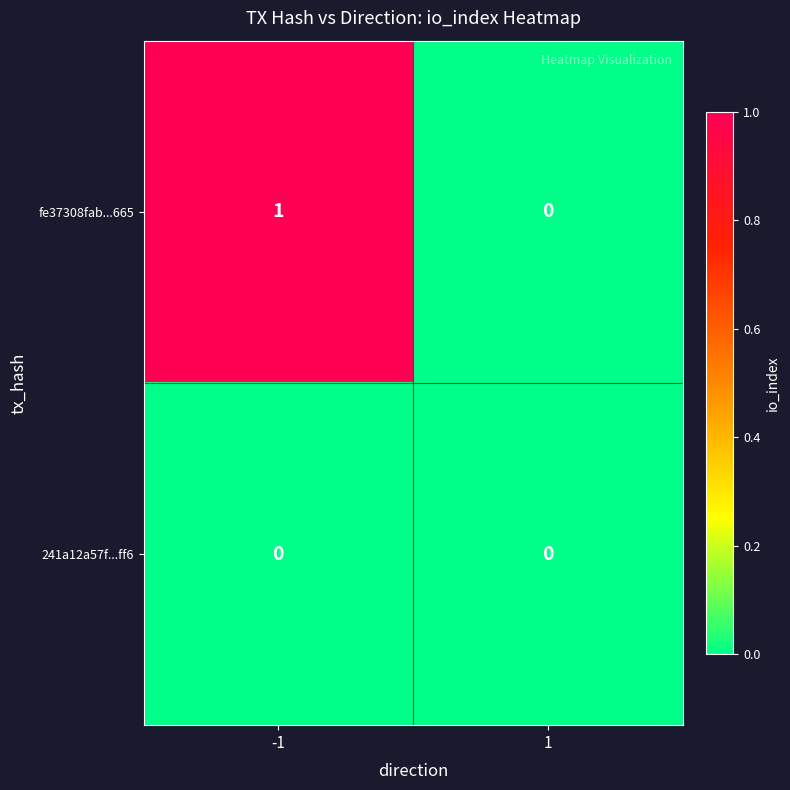

Which series has the largest total across all categories?

fe37308fab...665